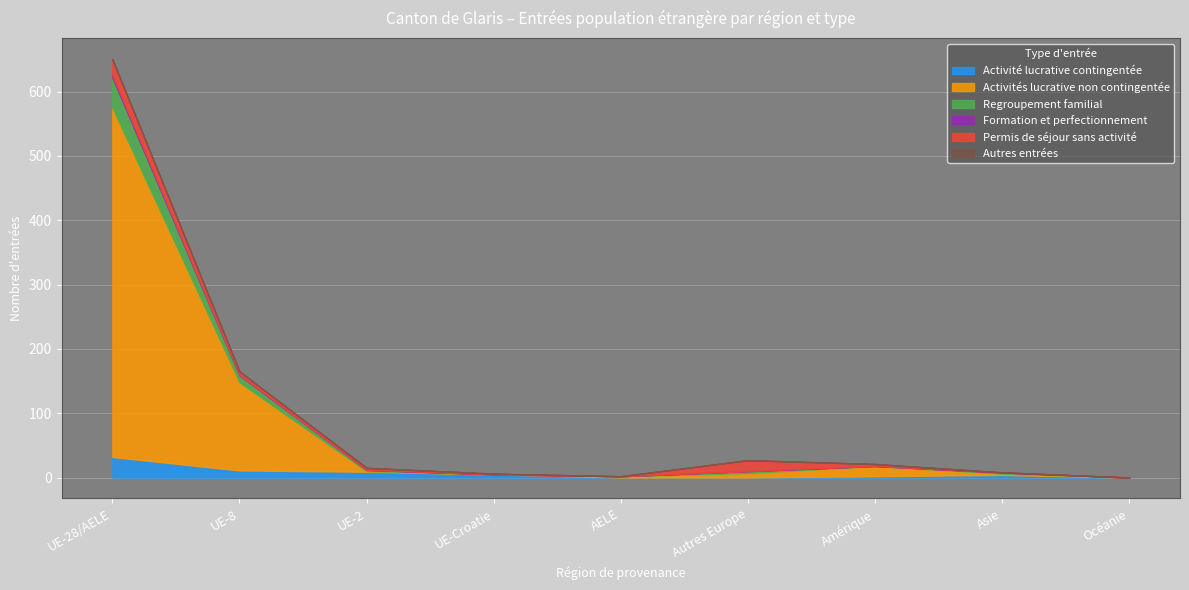

Does the chart display data point markers on the line(s)?

No